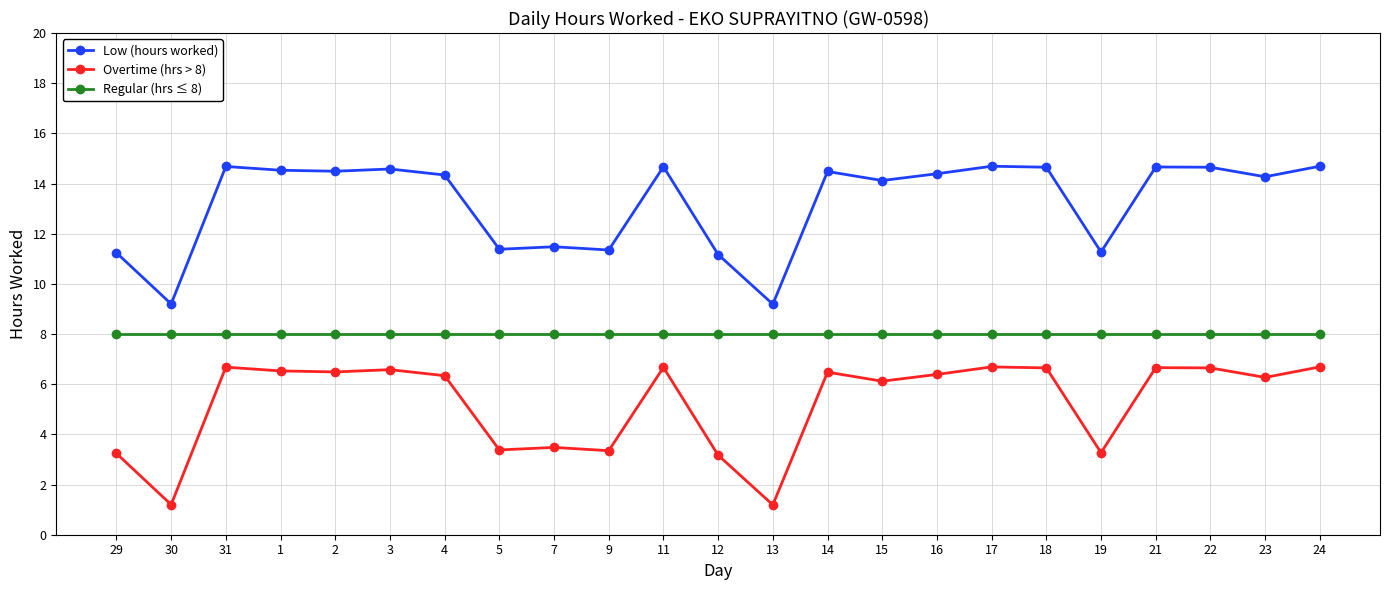

How many values in the Overtime (hrs > 8) series are below 6?

8